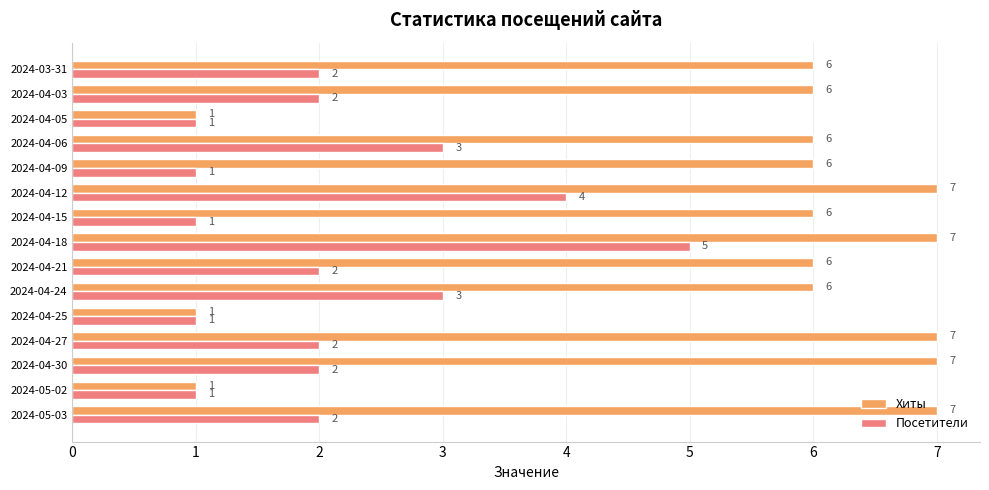

True or false: Хиты has a value of 7 at 2024-04-18.

True